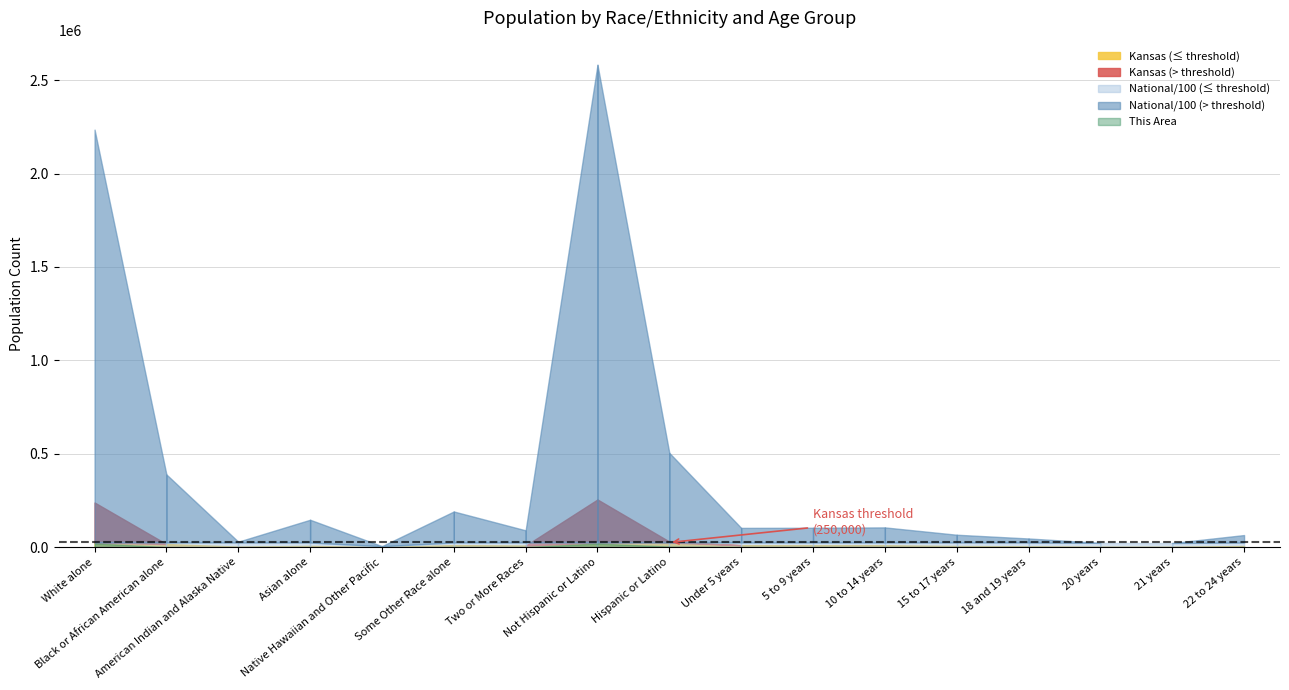

Which series has the largest total across all categories?

National